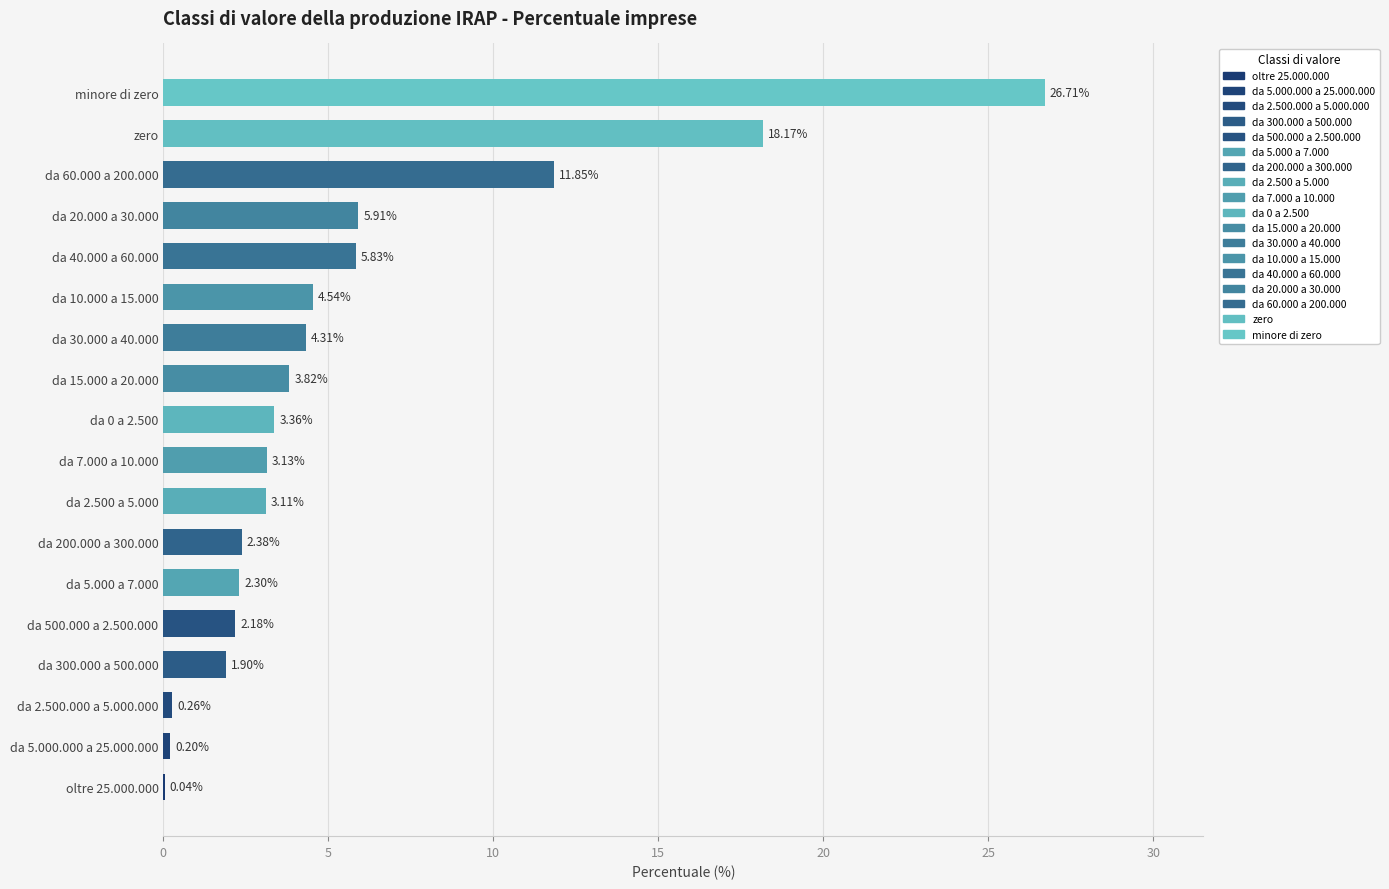

What is the sum of all values?

100.0